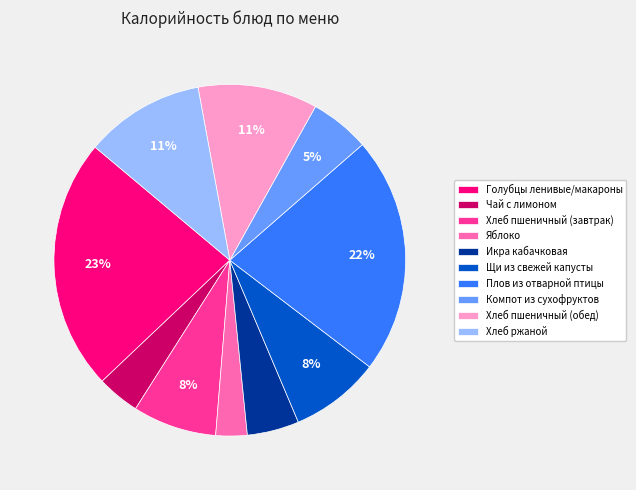

Does Чай с лимоном represent more than half of the total?

No